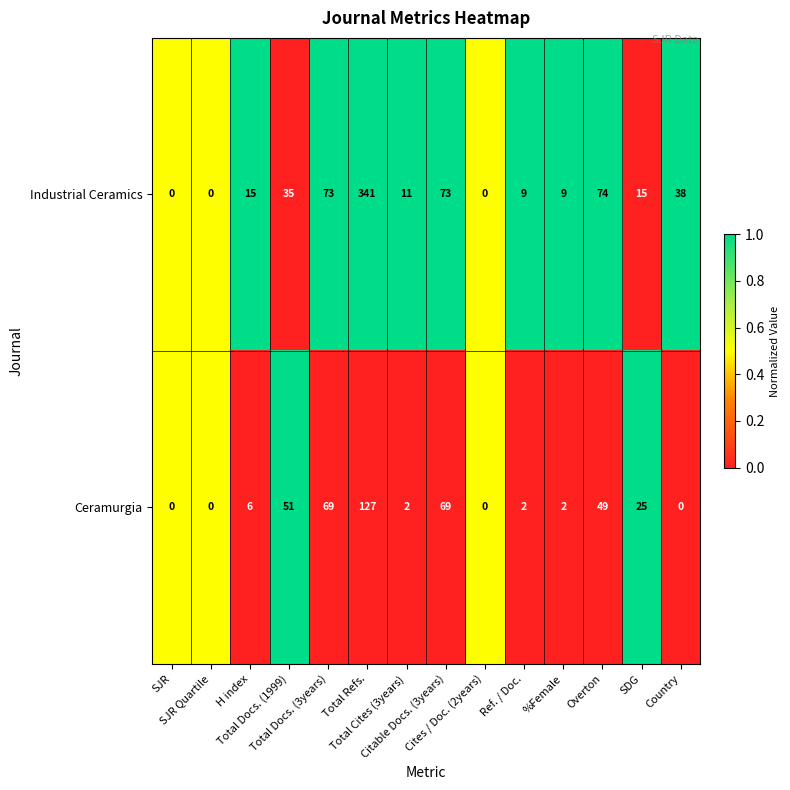

What is the maximum value shown in the chart?

341